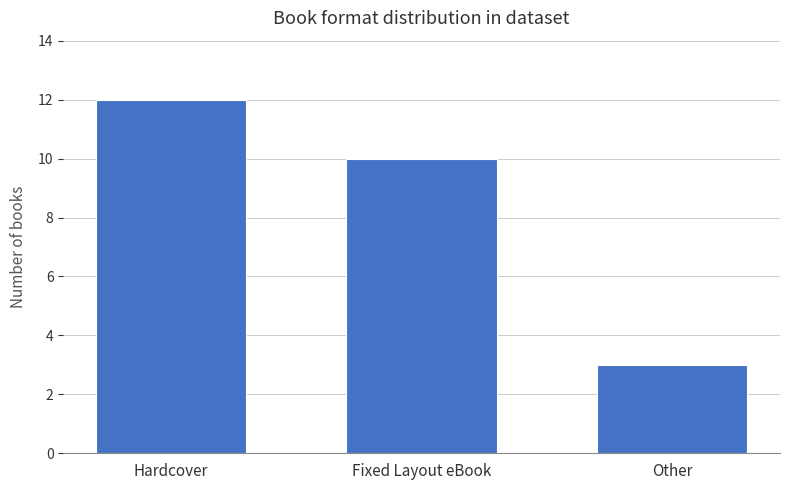

Rank the categories by value from highest to lowest.

Hardcover, Fixed Layout eBook, Other